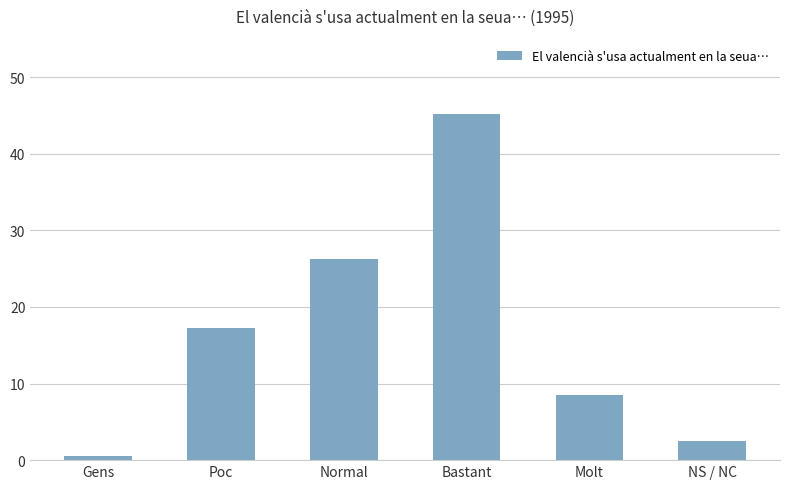

Which has a higher value, Molt or Poc?

Poc